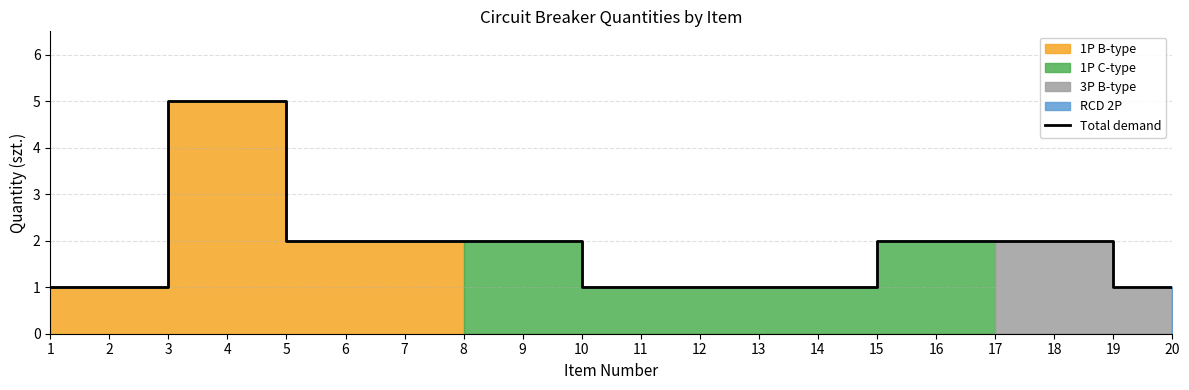

The value at 17 is 3. True or false?

False